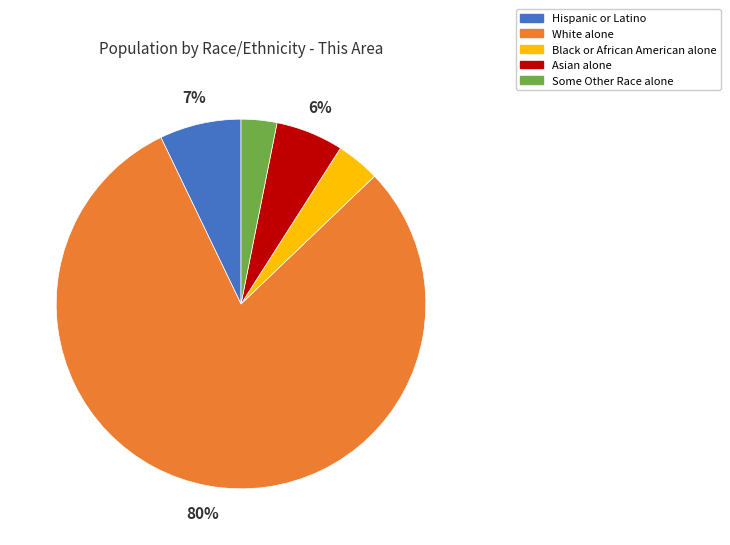

What is the smallest slice in the pie chart?

Some Other Race alone